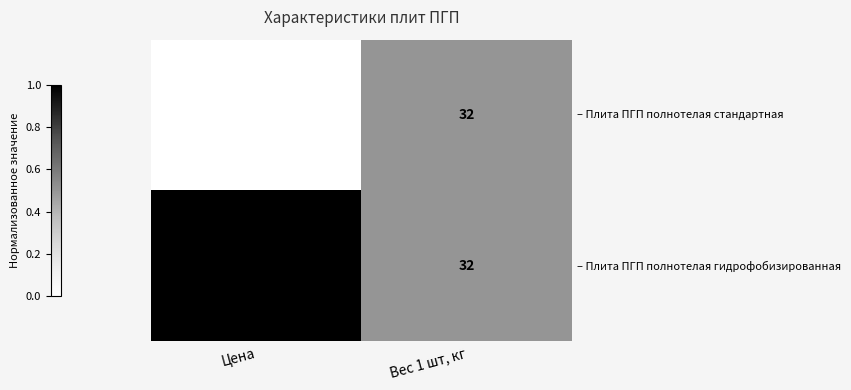

Between Цена and Вес 1 шт, кг, which series saw the biggest shift?

– Плита ПГП полнотелая гидрофобизированная